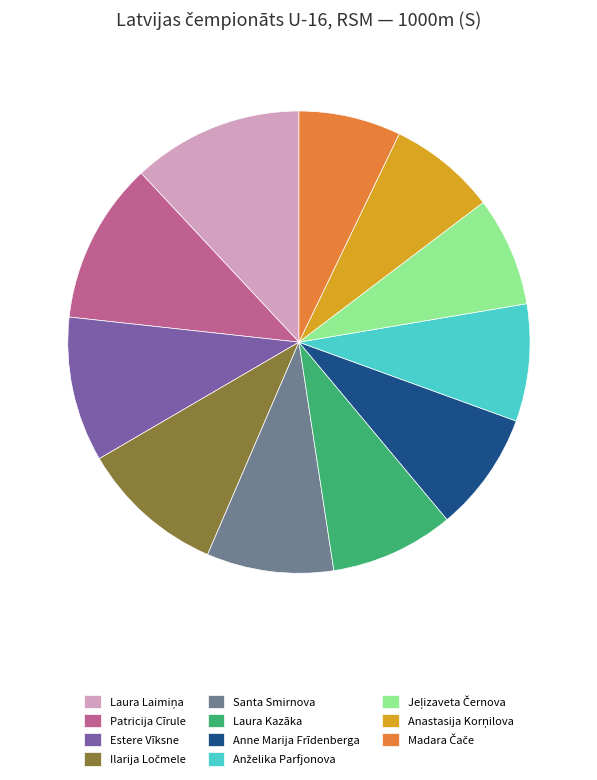

Approximately how many times larger is the value at Estere Vīksne compared to Patricija Cīrule?

0.9